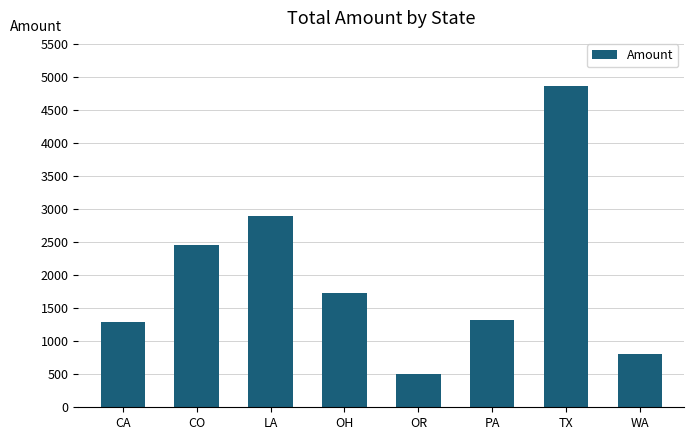

What is the maximum value shown in the chart?

4865